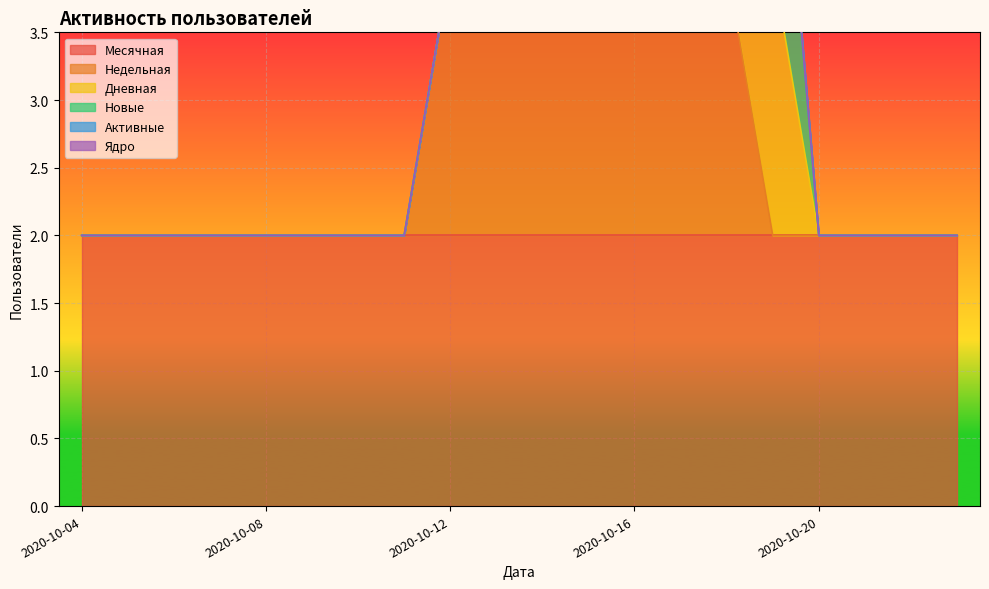

At which category is the sum across all series the highest?

2020-10-19